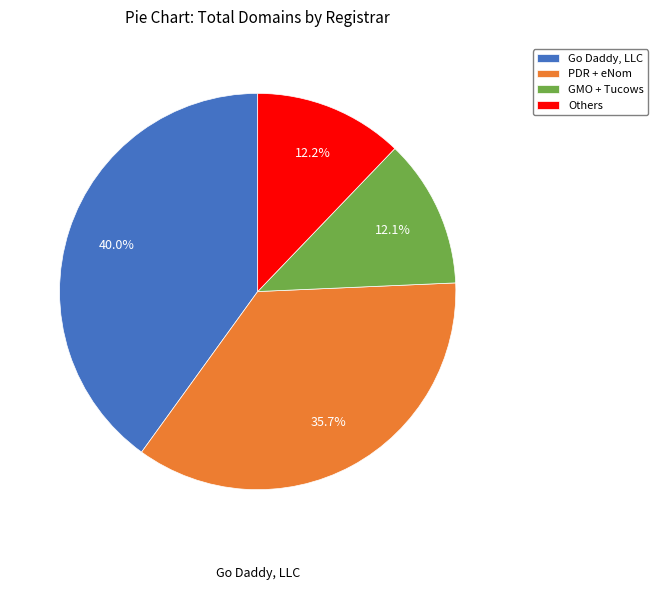

Which slice is the largest?

Go Daddy, LLC